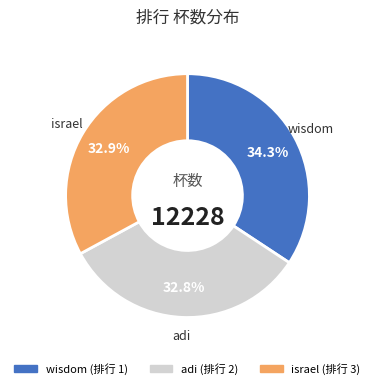

How many segments does this pie chart have?

3